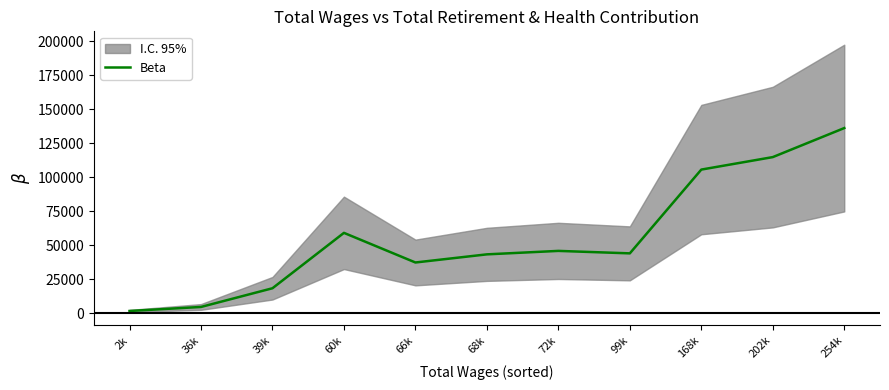

What is the label of the 9th point from the right?

39k